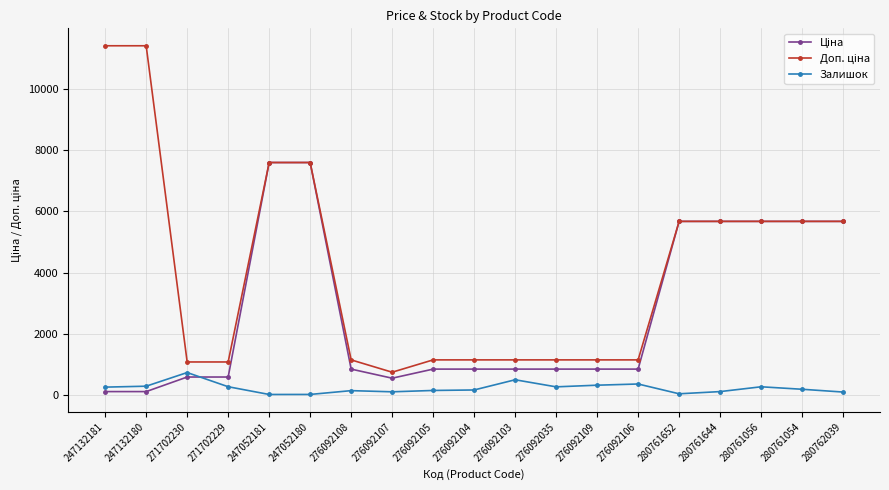

Does the chart display data point markers on the line(s)?

Yes